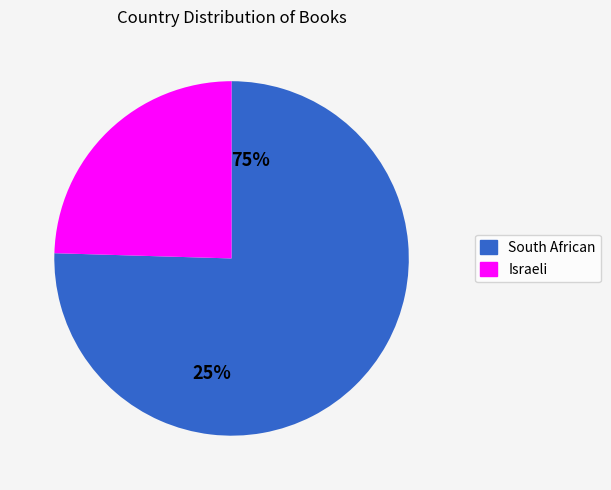

How many segments does this pie chart have?

2